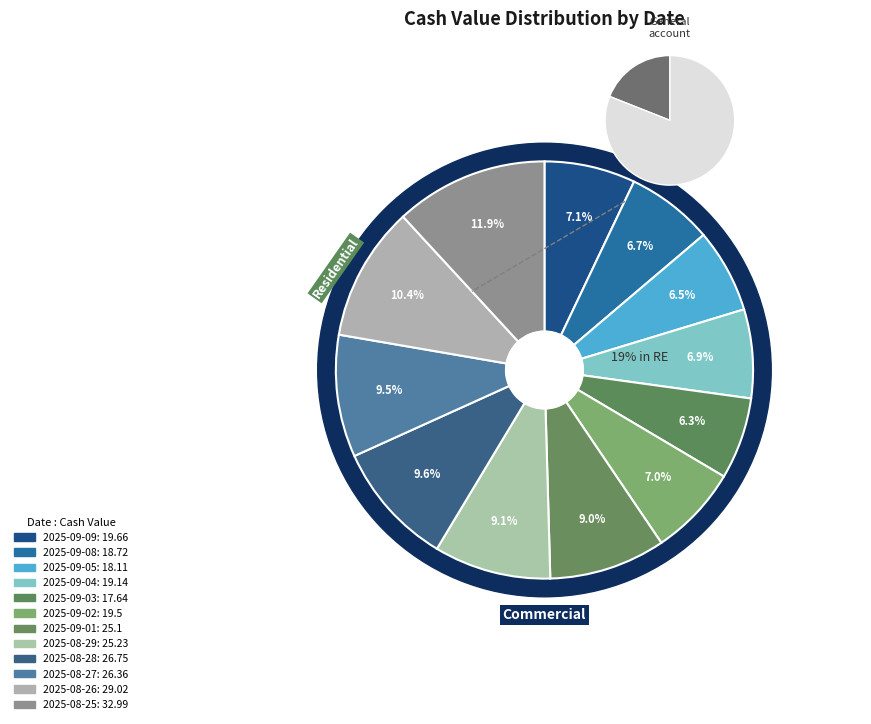

Is there a majority slice in this chart?

No